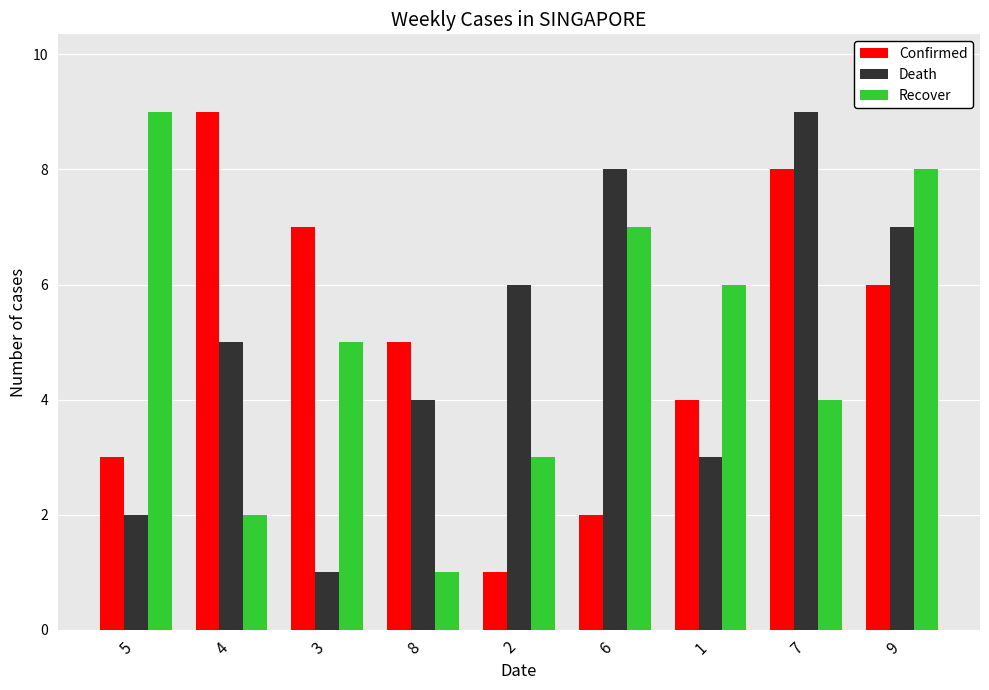

What is the difference between the highest and lowest values at 7?

5